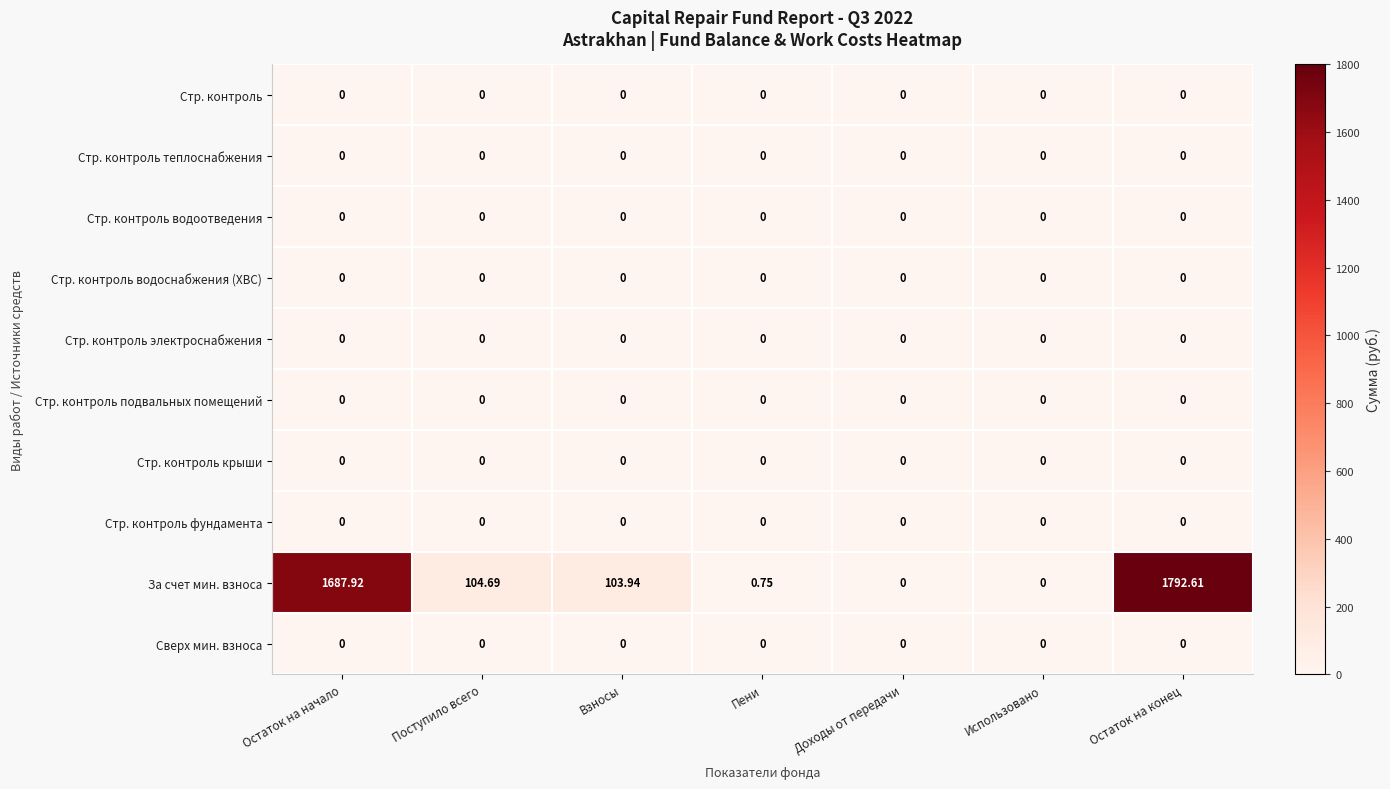

Between Остаток на начало and Остаток на конец, which series saw the biggest shift?

За счет мин. взноса